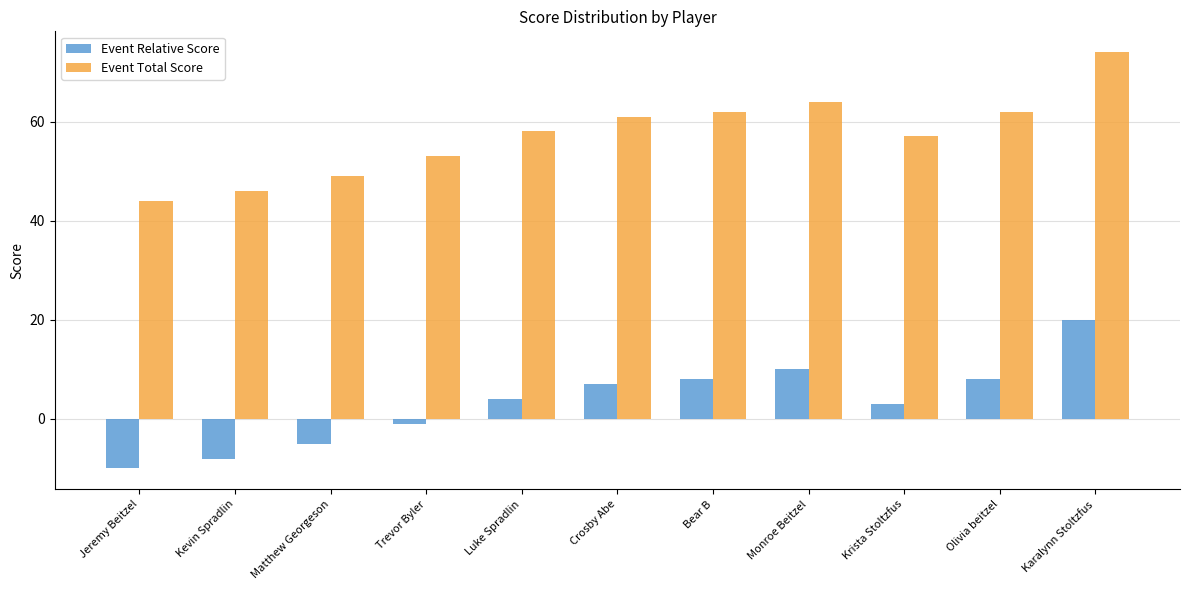

What is the difference between the highest and lowest values at Matthew Georgeson?

54